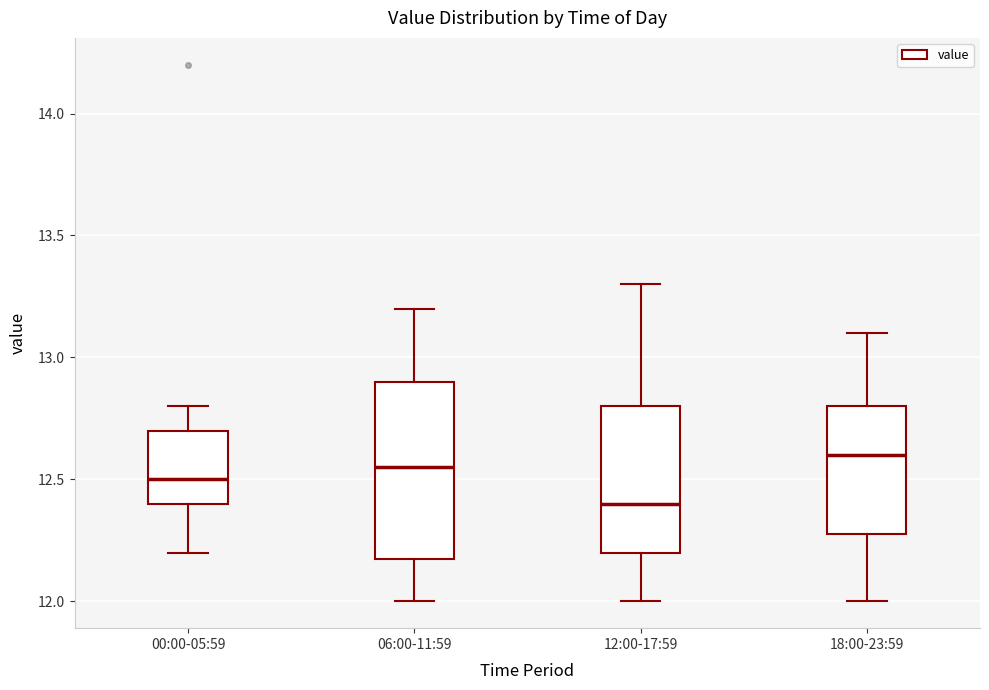

Which box is the tallest, from its lower edge to its upper edge?

06:00-11:59